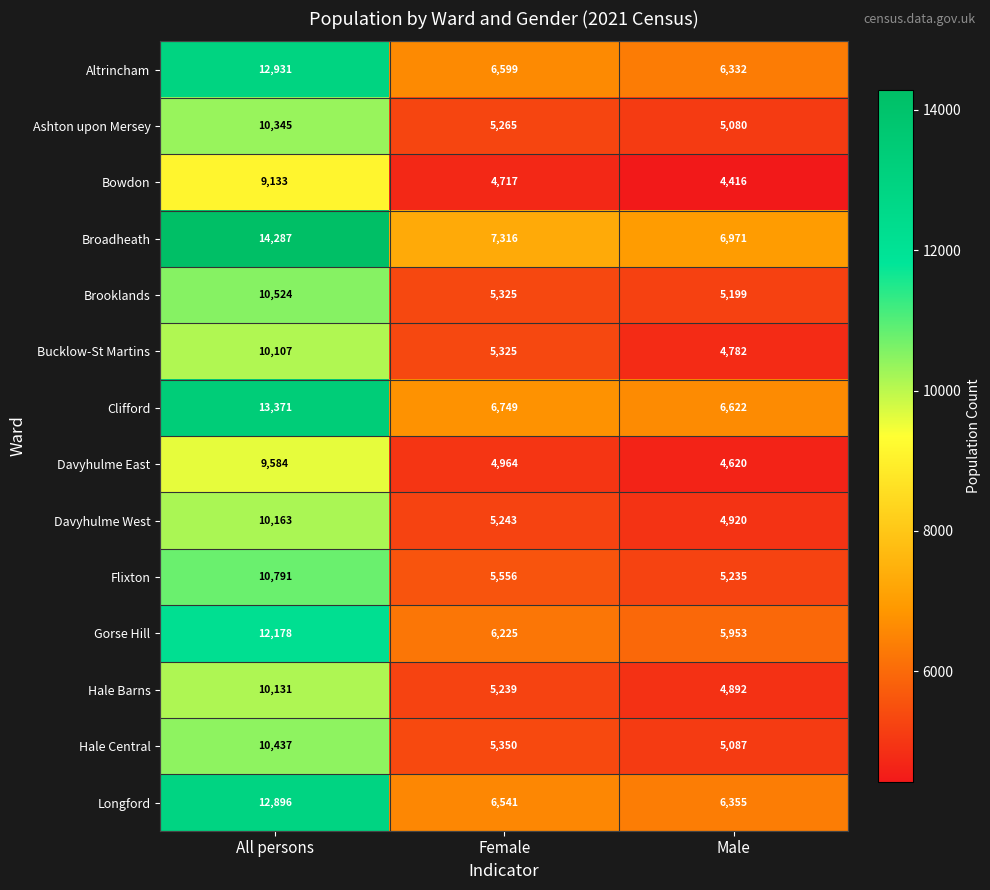

What is the approximate value of Flixton at All persons?

10791